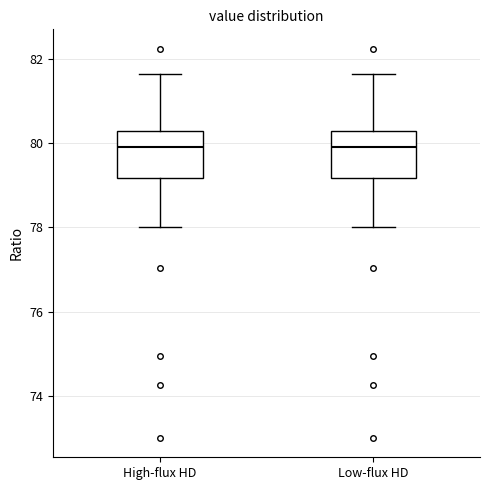

Reading left to right, transcribe this box plot: for each box, give where its median line is, the range the box spans, and where its two whiskers end, as read against the y-axis. The values are not printed on the chart, so give them approximately, as read against the axis.

High-flux HD: median 80.0, box 79.2 to 80.2, whiskers 78.0 to 81.6
Low-flux HD: median 80.0, box 79.2 to 80.2, whiskers 78.0 to 81.6